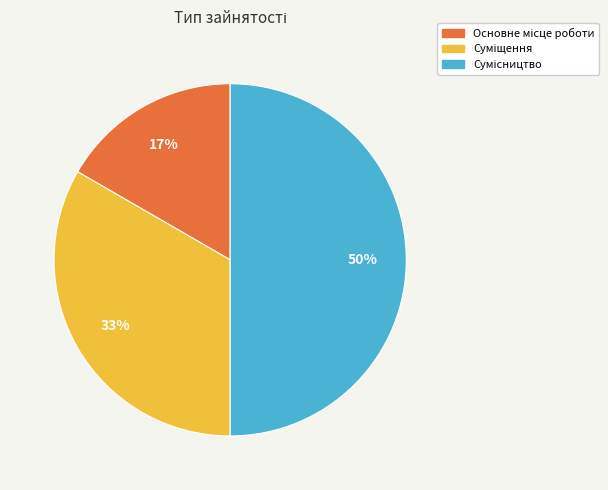

To the nearest percent, what is the average slice percentage?

33%